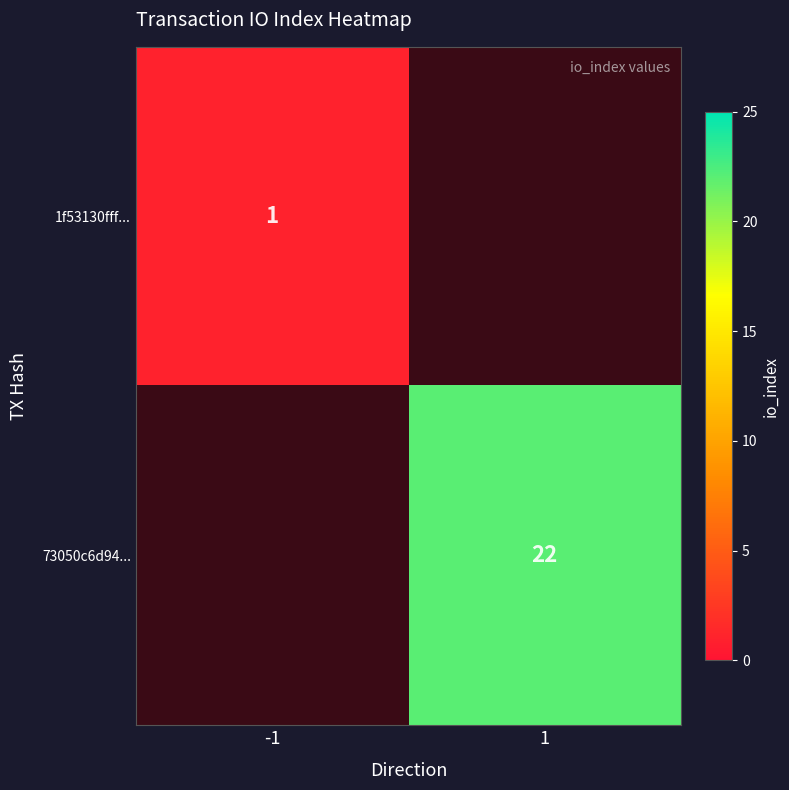

The value of 1f53130fff... at -1 is 1. True or false?

True